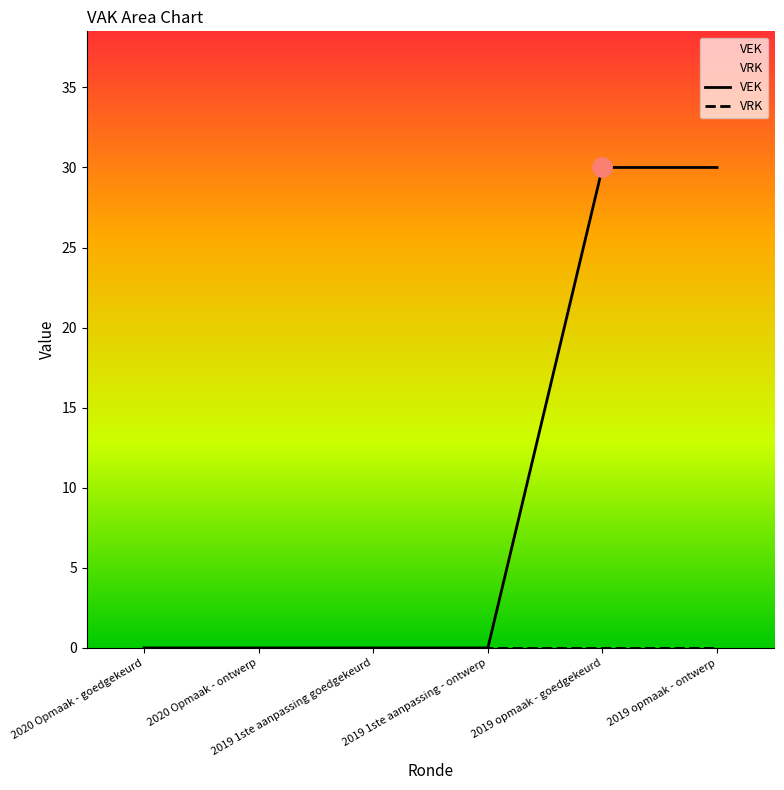

How many data points does each series have?

6